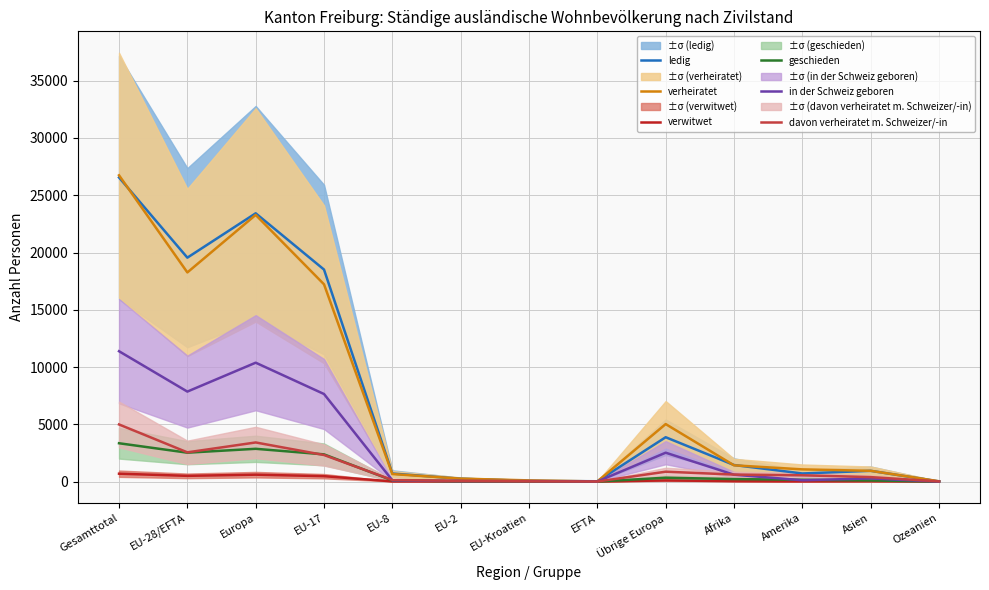

How many series are shown in this chart?

6